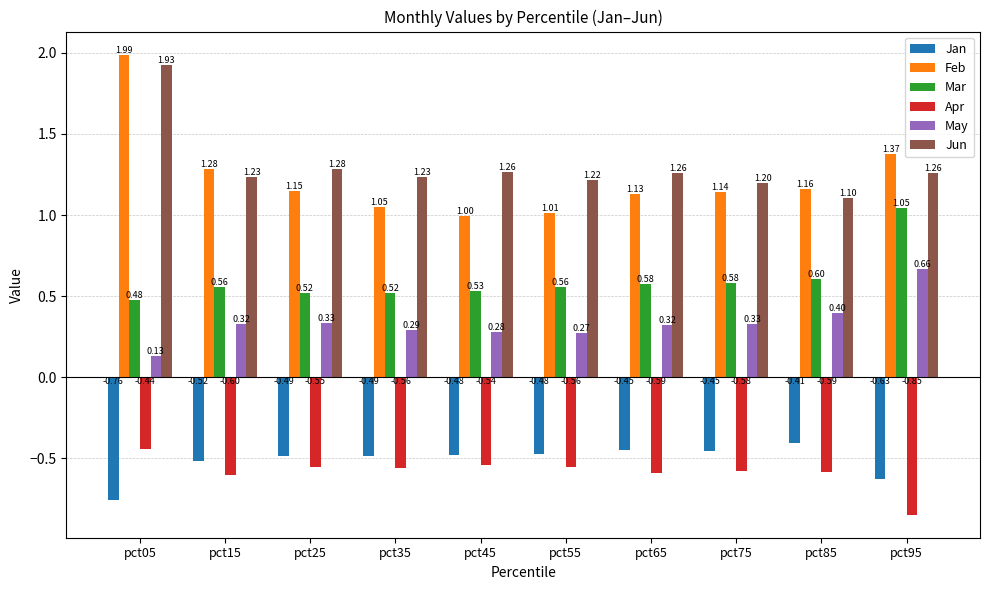

Which series has the widest spread of values?

Feb